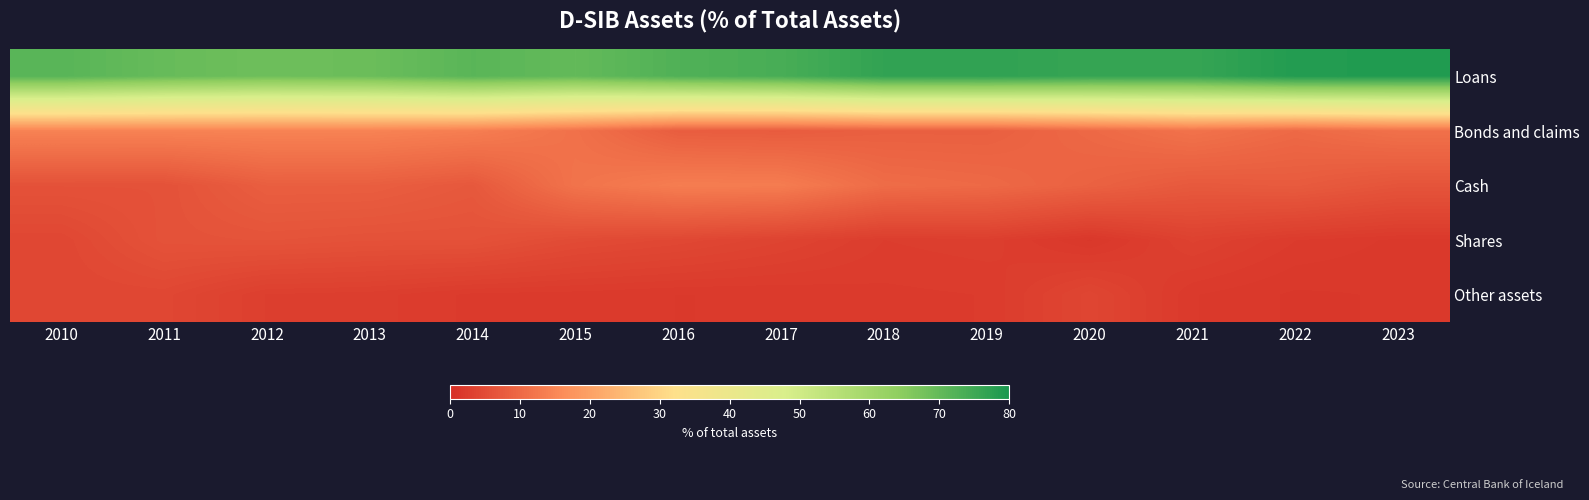

Reading left to right, transcribe all the data shown in this chart.

Loans: 2010=71.5	2011=69.5	2012=68.4	2013=68.9	2014=71.3	2015=70.0	2016=72.5	2017=73.6	2018=76.6	2019=76.8	2020=76.0	2021=76.0	2022=78.7	2023=78.8
Bonds and claims: 2010=14.3	2011=14.3	2012=14.3	2013=14.3	2014=13.5	2015=11.4	2016=7.9	2017=7.7	2018=8.3	2019=8.3	2020=9.9	2021=11.6	2022=10.0	2023=11.3
Cash: 2010=6.0	2011=6.0	2012=8.1	2013=8.1	2014=7.1	2015=11.8	2016=13.5	2017=13.3	2018=10.5	2019=10.0	2020=8.7	2021=7.3	2022=7.6	2023=6.4
Shares: 2010=4.1	2011=6.1	2012=6.3	2013=6.0	2014=6.0	2015=4.8	2016=4.3	2017=3.5	2018=2.5	2019=2.7	2020=1.5	2021=3.2	2022=2.2	2023=1.8
Other assets: 2010=4.1	2011=4.2	2012=2.8	2013=2.6	2014=2.1	2015=2.0	2016=1.9	2017=1.9	2018=2.1	2019=2.2	2020=3.9	2021=1.9	2022=1.5	2023=1.6